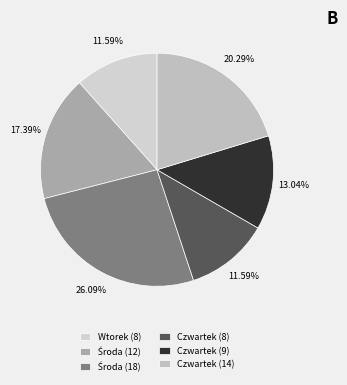

Is it true that Czwartek (9) is 1% of the pie?

False